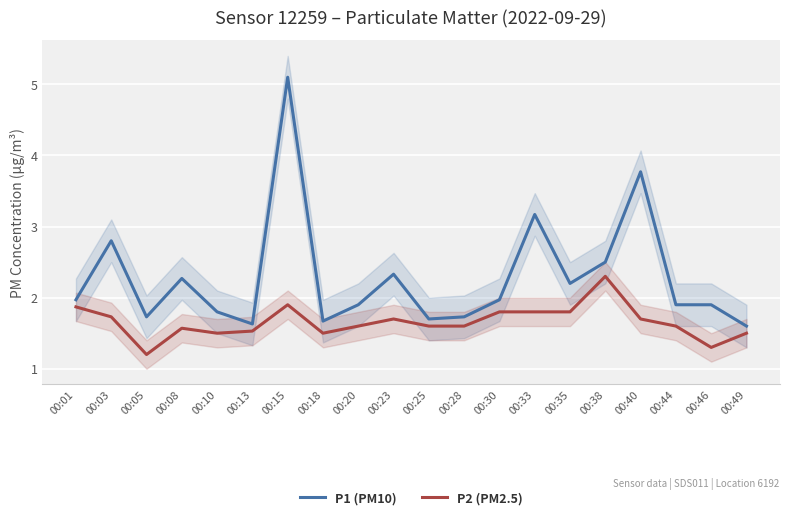

The P1 (PM10) series shows 1.7 at 00:05. True or false?

True